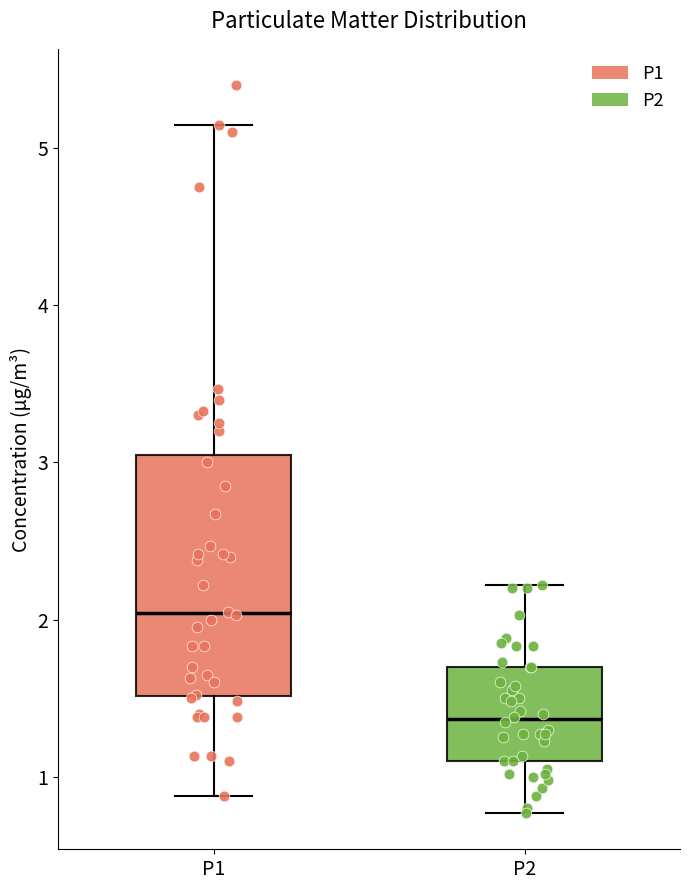

Comparing the boxes themselves (not the whiskers), which one is the tallest?

P1